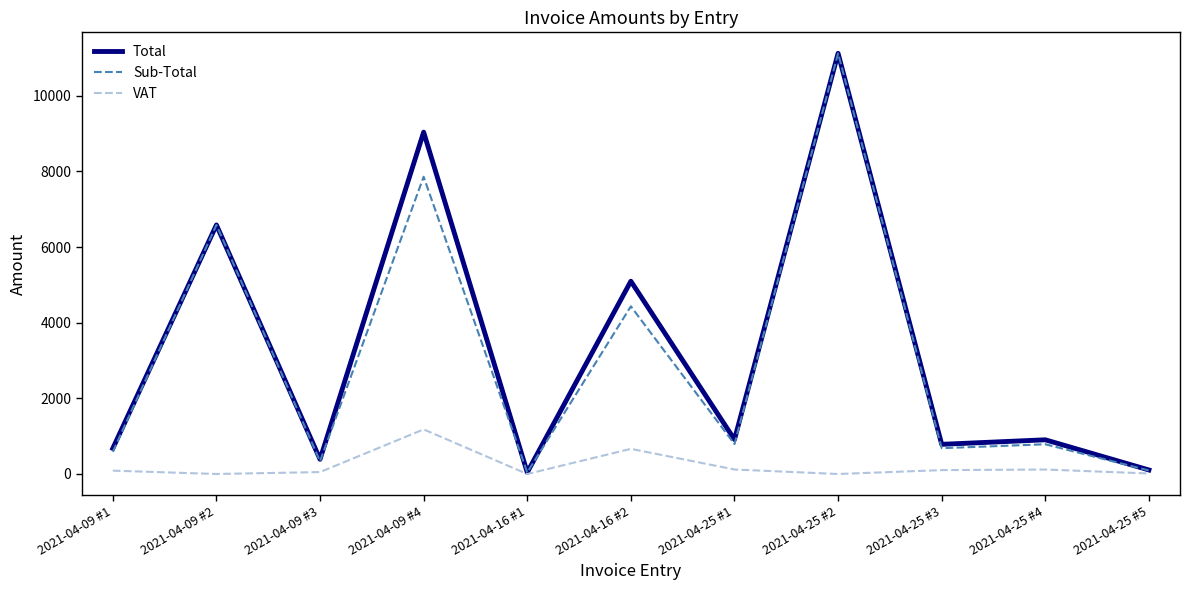

Is the value of Sub-Total at 2021-04-25 #1 greater than the value of Total at 2021-04-09 #4?

No